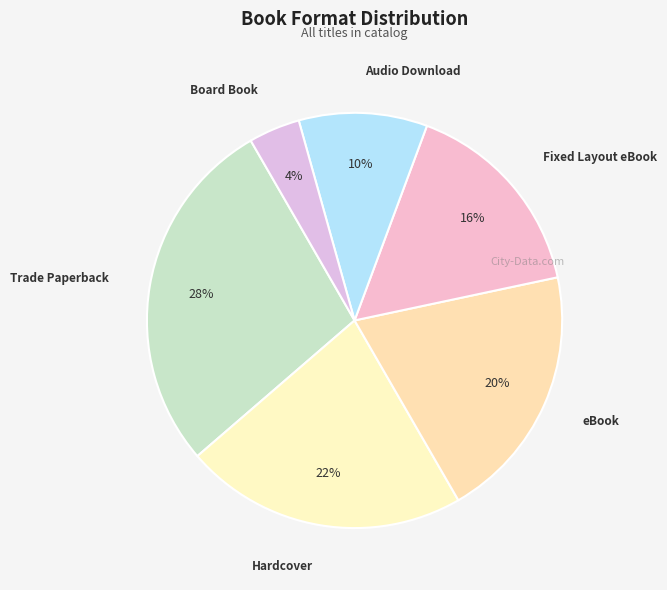

Count the number of slices in the pie.

6